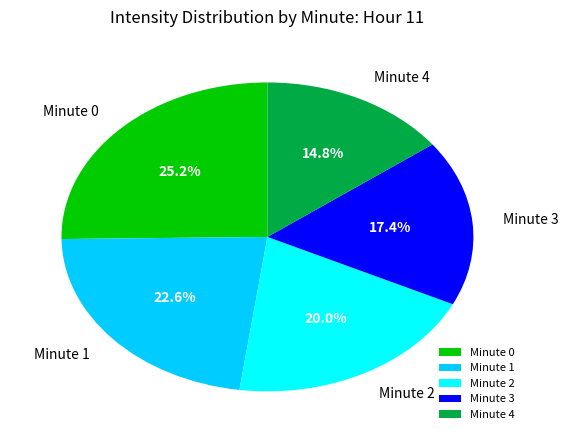

Which has a higher value, Minute 1 or Minute 4?

Minute 1